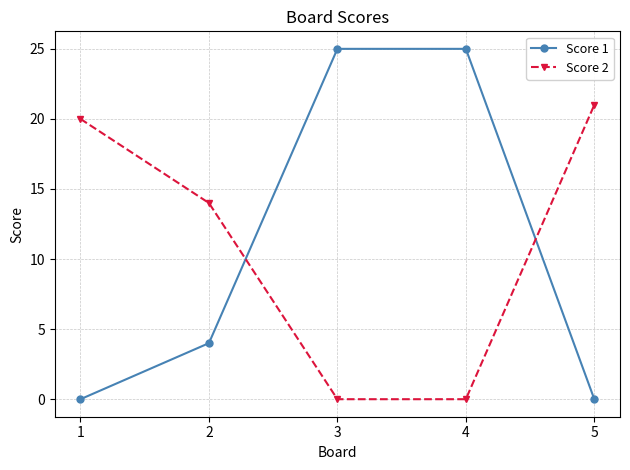

At which label does Score 2 reach its peak?

5